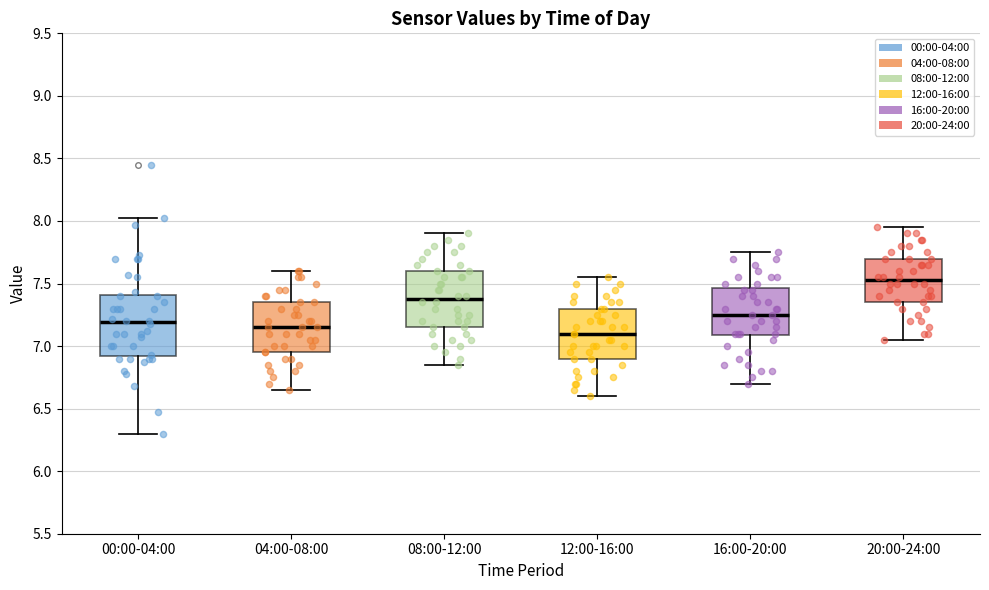

Reading left to right, transcribe this box plot: for each box, give where its median line is, the range the box spans, and where its two whiskers end, as read against the y-axis. The values are not printed on the chart, so give them approximately, as read against the axis.

00:00-04:00: median 7.20, box 6.90 to 7.40, whiskers 6.30 to 8.00
04:00-08:00: median 7.15, box 6.95 to 7.35, whiskers 6.65 to 7.60
08:00-12:00: median 7.40, box 7.15 to 7.60, whiskers 6.85 to 7.90
12:00-16:00: median 7.10, box 6.90 to 7.30, whiskers 6.60 to 7.55
16:00-20:00: median 7.25, box 7.10 to 7.45, whiskers 6.70 to 7.75
20:00-24:00: median 7.55, box 7.35 to 7.70, whiskers 7.05 to 7.95